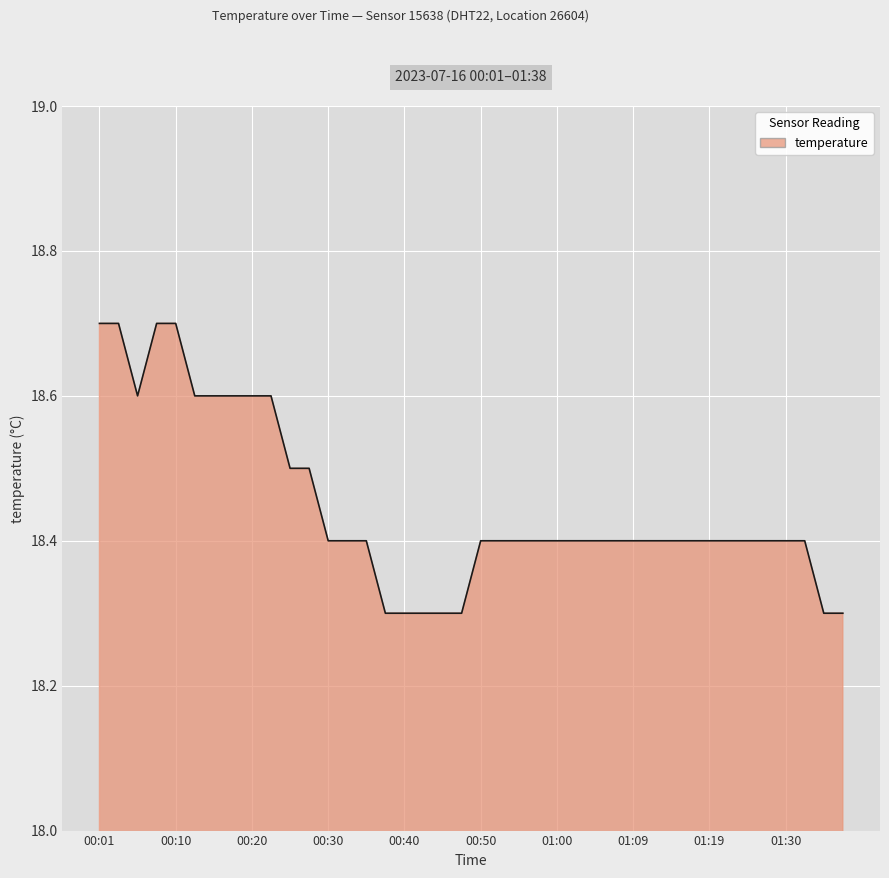

Reading left to right, what are all the values shown in this chart?

18.7	18.7	18.6	18.7	18.7	18.6	18.6	18.6	18.6	18.6	18.5	18.5	18.4	18.4	18.4	18.3	18.3	18.3	18.3	18.3	18.4	18.4	18.4	18.4	18.4	18.4	18.4	18.4	18.4	18.4	18.4	18.4	18.4	18.4	18.4	18.4	18.4	18.4	18.3	18.3